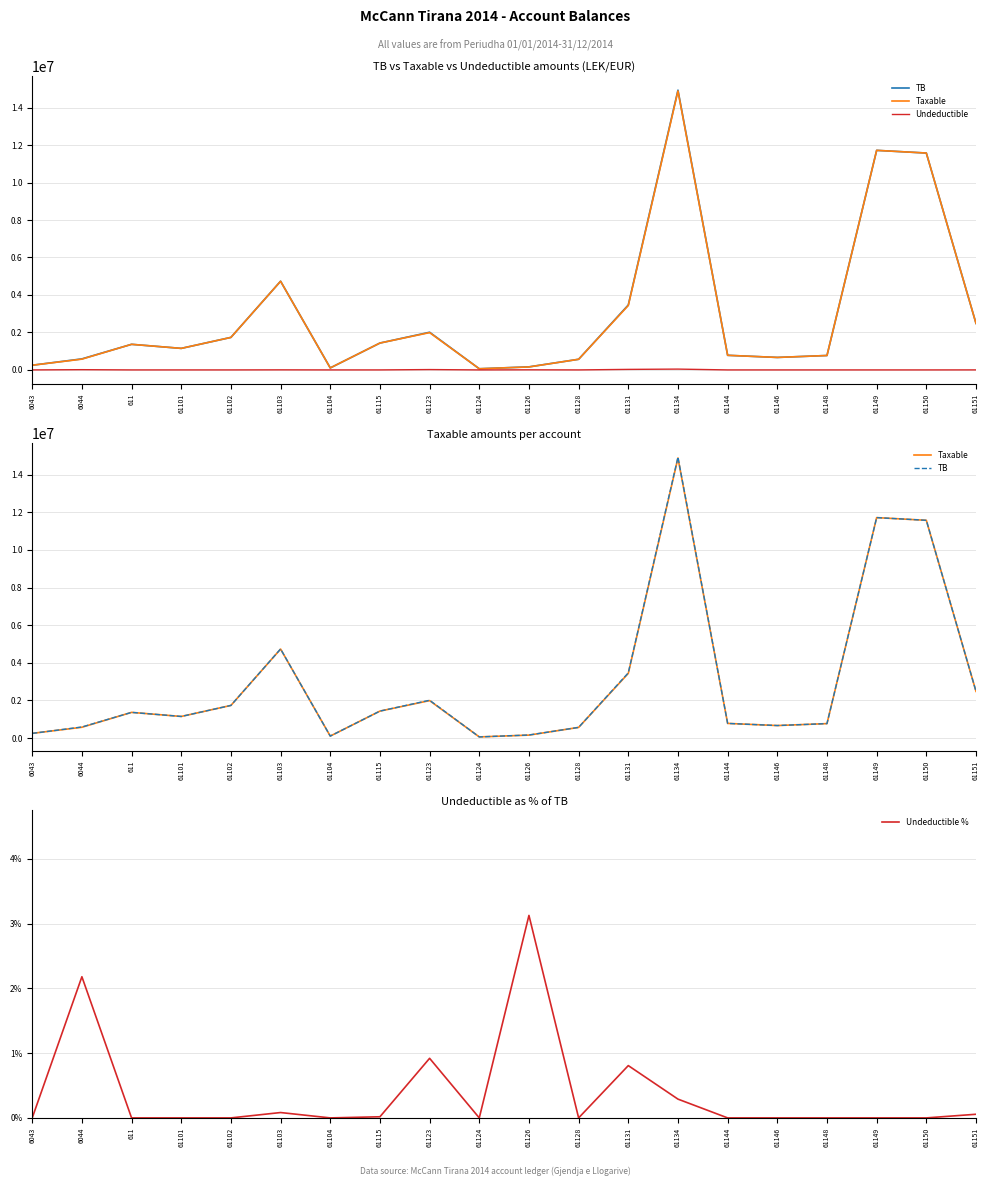

Reading right to left, what are all the values shown in this chart?

TB: 2483496.3	11574631.1	11717876.6	769080.9	666085.5	779642.1	14931158.8	3465988.5	567460.5	163090.0	61813.2	2010362.2	1434003.2	105900.0	4735066.9	1735151.5	1149043.7	1366068.5	588118.9	250227.1
Taxable: 2482098.3	11574631.1	11717876.6	769080.9	666085.5	779642.1	14887859.8	3437988.5	567460.5	157990.0	61813.2	1991862.2	1433753.2	105900.0	4731146.9	1735151.5	1149043.7	1366068.5	575296.9	250227.1
Undeductible: 1398.0	0.0	0.0	0.0	0.0	0.0	43299.0	28000.0	0.0	5100.0	0.0	18500.0	250.0	0.0	3920.0	0.0	0.0	0.0	12822.0	0.0
Undeductible %: 0.1	0.0	0.0	0.0	0.0	0.0	0.3	0.8	0.0	3.1	0.0	0.9	0.0	0.0	0.1	0.0	0.0	0.0	2.2	0.0